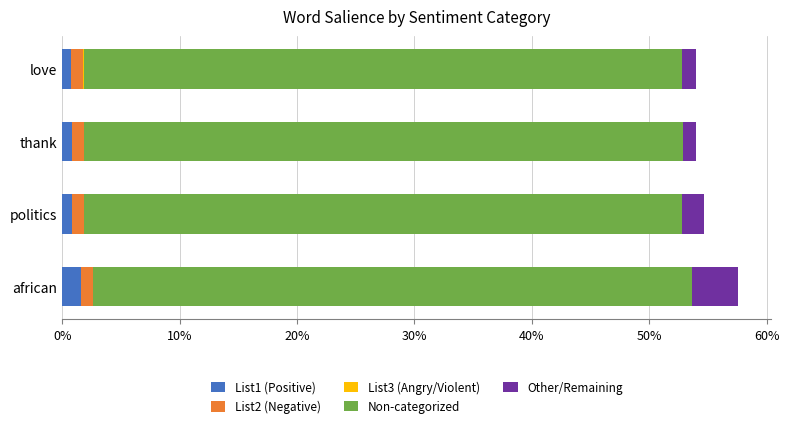

Which series has the largest range (max minus min)?

Other/Remaining